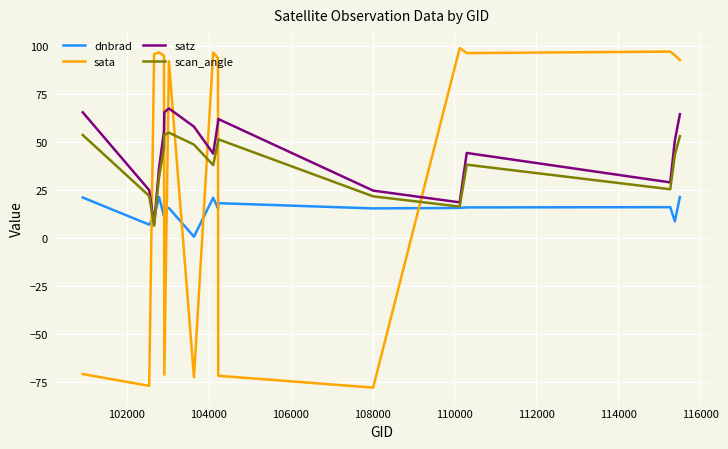

How many times do satz and dnbrad cross each other?

2